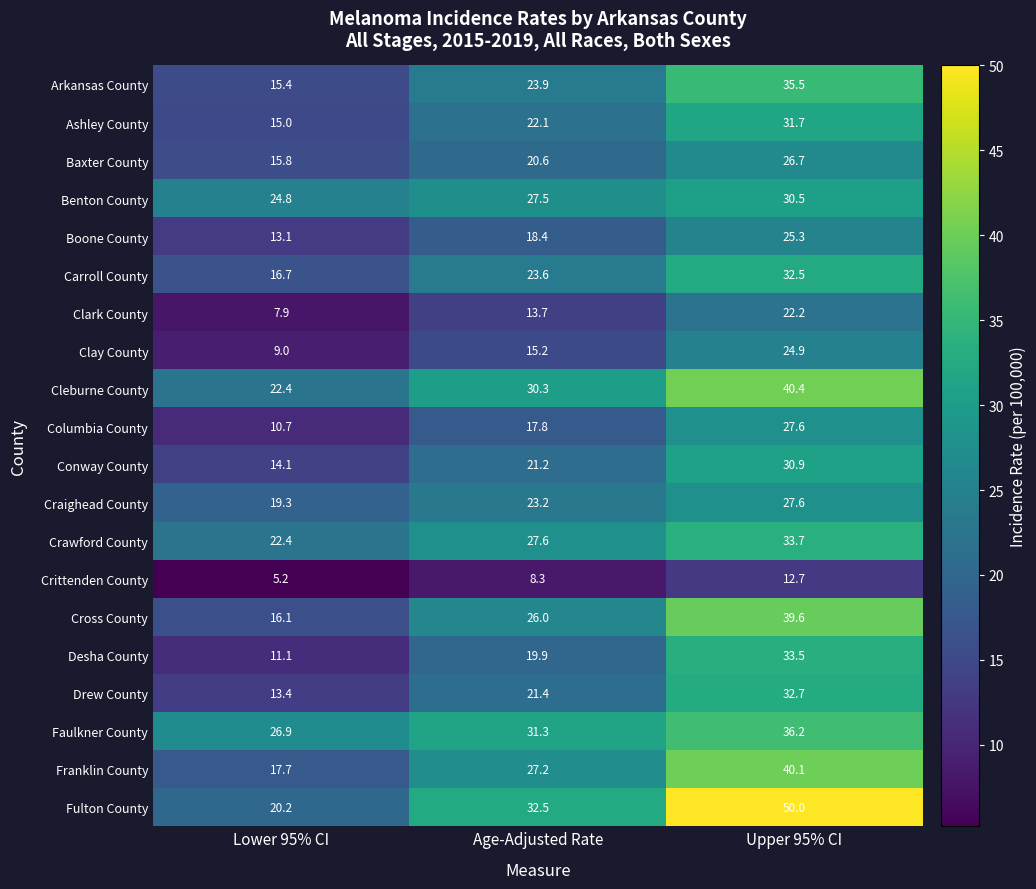

Rank the categories by Faulkner County value from lowest to highest.

Lower 95% CI, Age-Adjusted Rate, Upper 95% CI